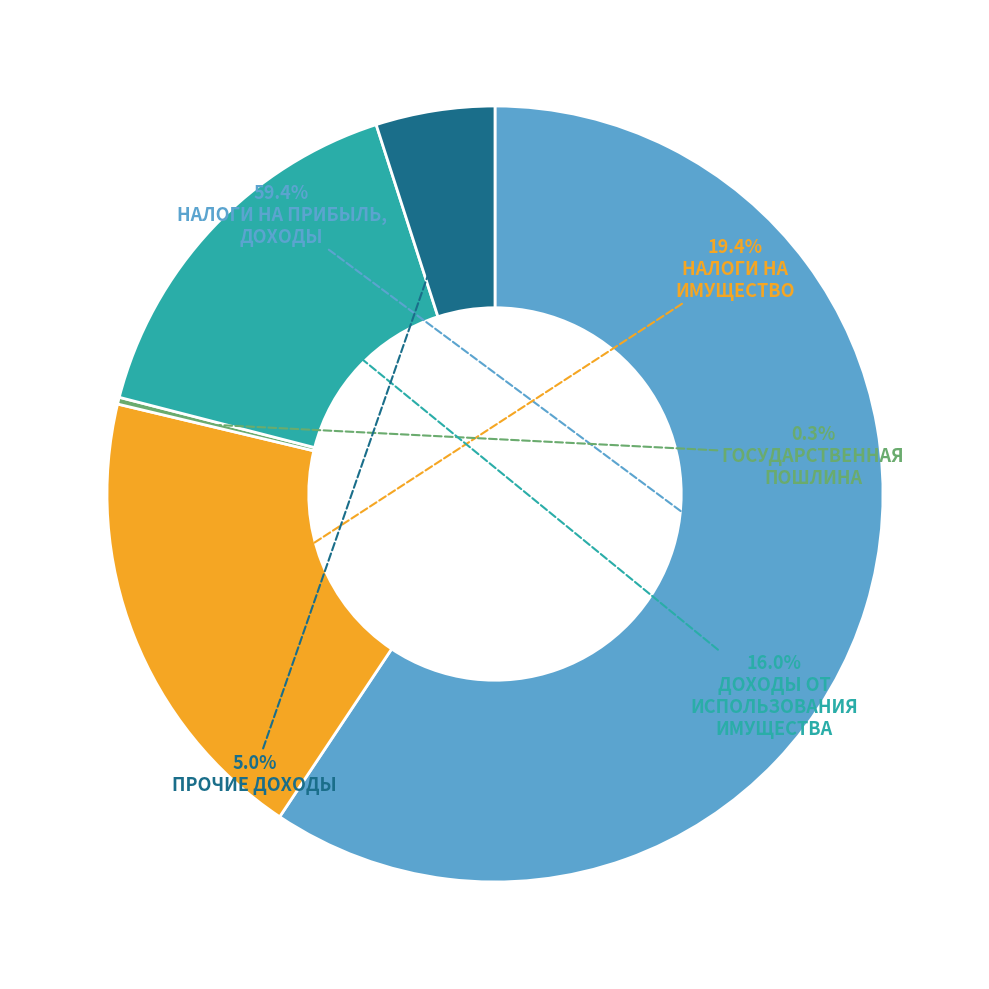

How many segments does this pie chart have?

5